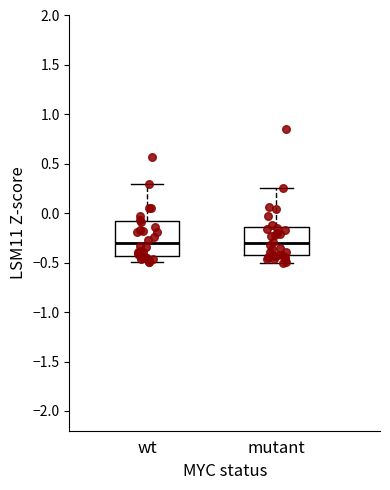

Reading left to right, transcribe this box plot: for each box, give where its median line is, the range the box spans, and where its two whiskers end, as read against the y-axis. The values are not printed on the chart, so give them approximately, as read against the axis.

wt: median -0.30, box -0.45 to -0.10, whiskers -0.50 to 0.30
mutant: median -0.30, box -0.45 to -0.15, whiskers -0.50 to 0.25